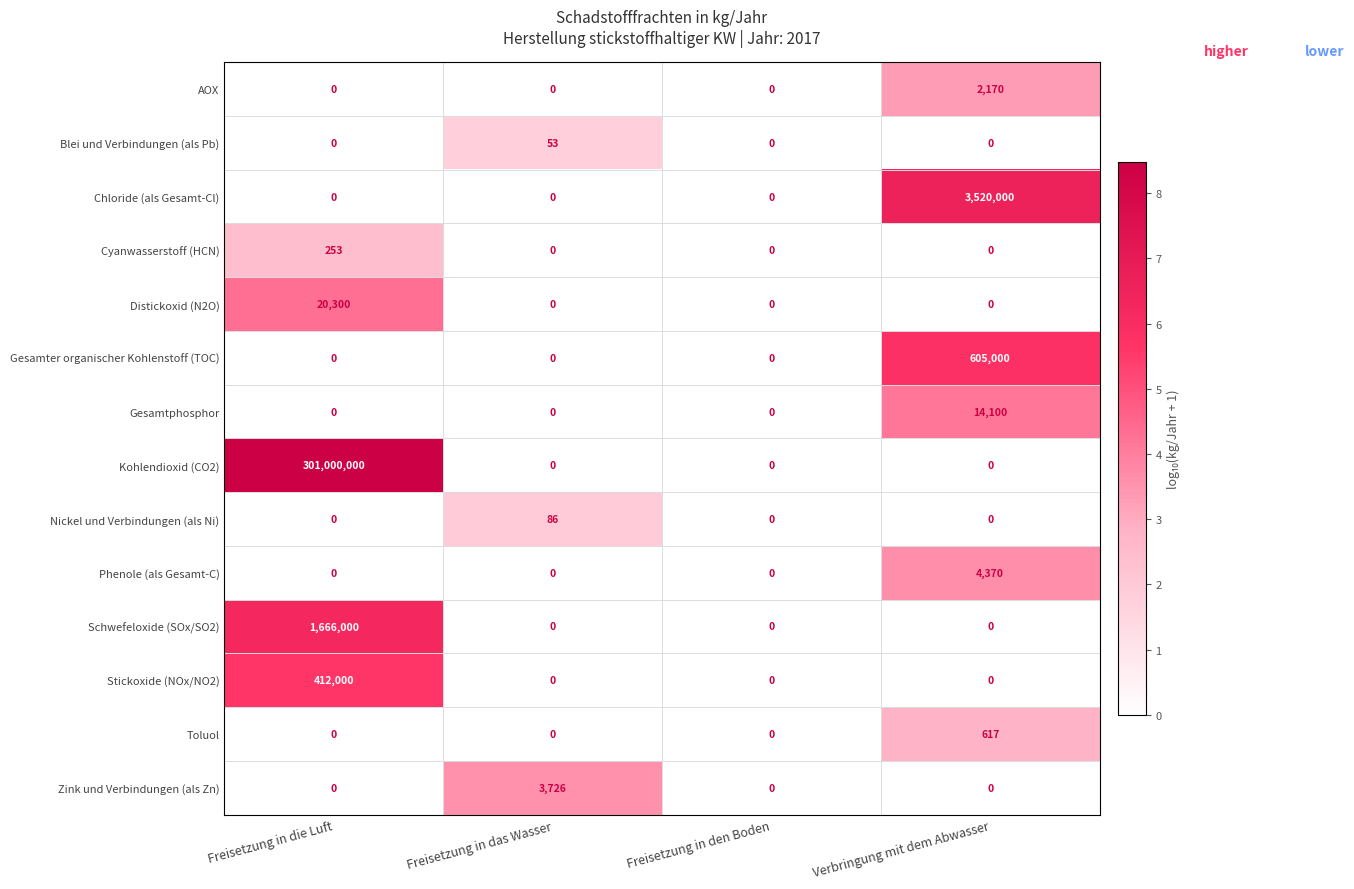

The Gesamtphosphor series shows 24238 at Verbringung mit dem Abwasser. True or false?

False